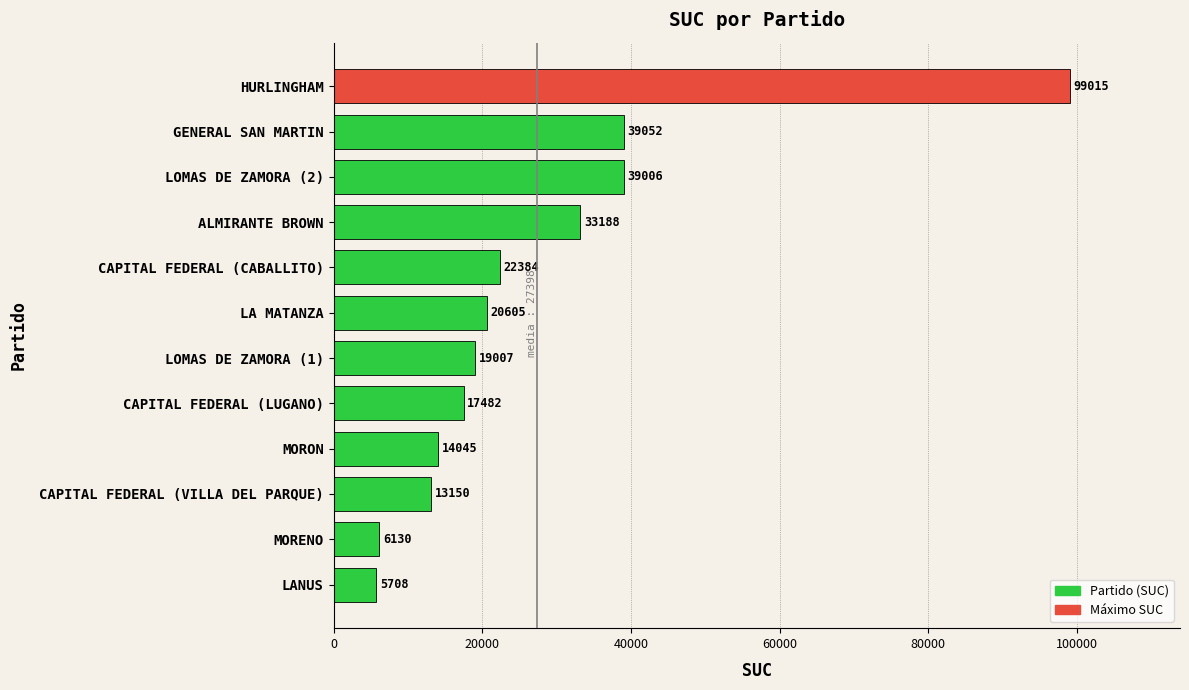

What is the average value?

27398